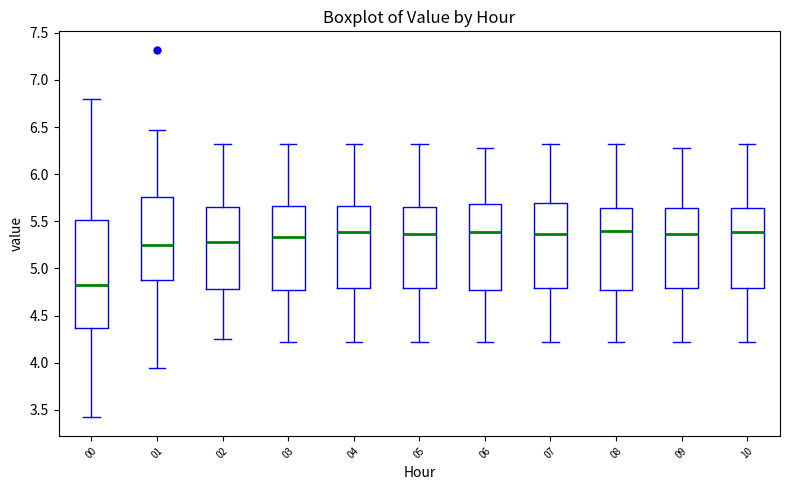

Reading left to right, transcribe this box plot: for each box, give where its median line is, the range the box spans, and where its two whiskers end, as read against the y-axis. The values are not printed on the chart, so give them approximately, as read against the axis.

00: median 4.85, box 4.35 to 5.50, whiskers 3.40 to 6.80
01: median 5.25, box 4.90 to 5.75, whiskers 3.95 to 6.45
02: median 5.30, box 4.80 to 5.65, whiskers 4.25 to 6.30
03: median 5.35, box 4.75 to 5.65, whiskers 4.20 to 6.30
04: median 5.40, box 4.80 to 5.65, whiskers 4.20 to 6.30
05: median 5.35, box 4.80 to 5.65, whiskers 4.20 to 6.30
06: median 5.40, box 4.75 to 5.70, whiskers 4.20 to 6.30
07: median 5.35, box 4.80 to 5.70, whiskers 4.20 to 6.30
08: median 5.40, box 4.80 to 5.65, whiskers 4.20 to 6.30
09: median 5.35, box 4.80 to 5.65, whiskers 4.20 to 6.30
10: median 5.40, box 4.80 to 5.65, whiskers 4.20 to 6.30